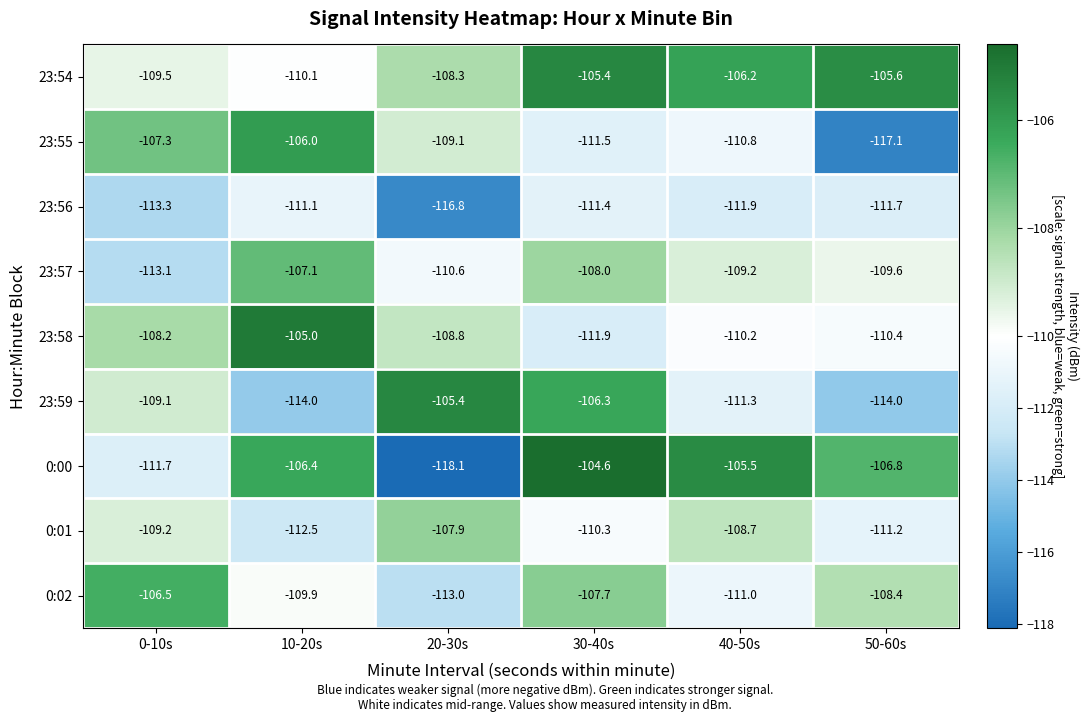

How many categories are shown in the chart?

6